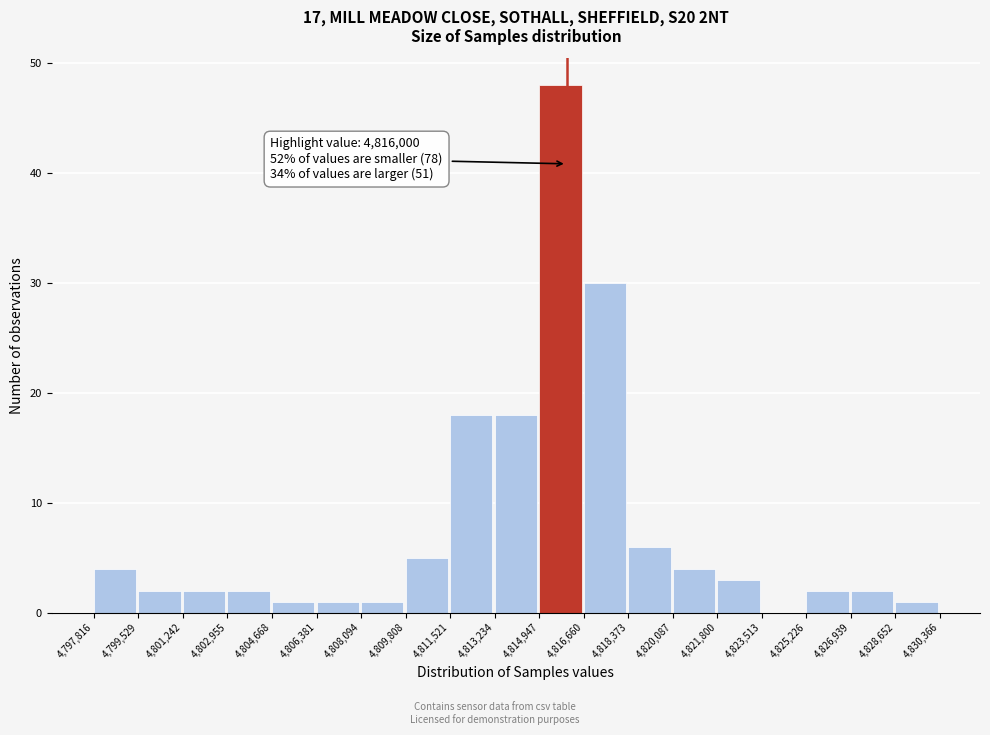

Over which range of the x-axis is the bar tallest?

4,814,947 to 4,816,660